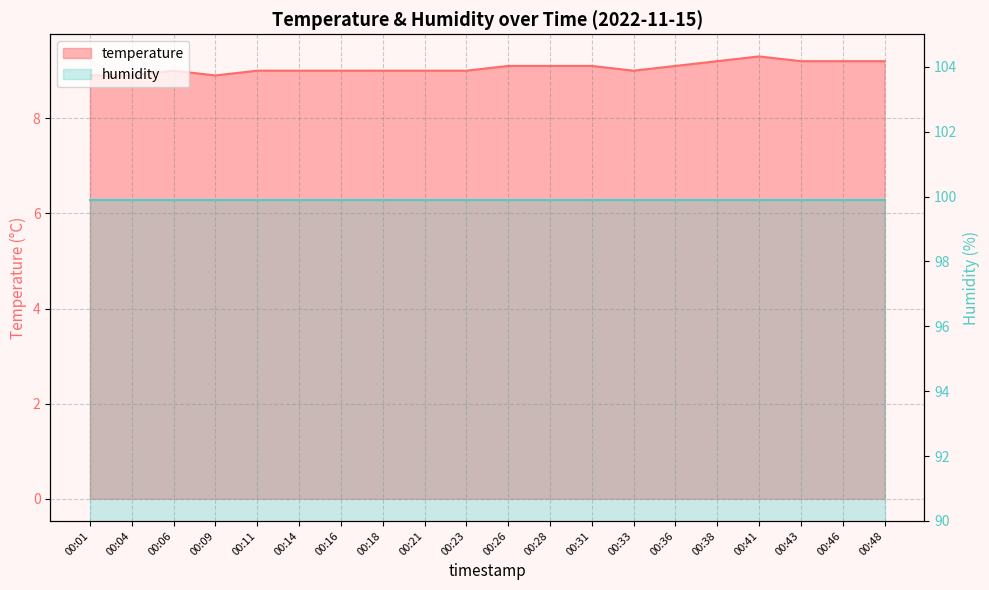

What is the difference between the maximum and minimum values?

0.4